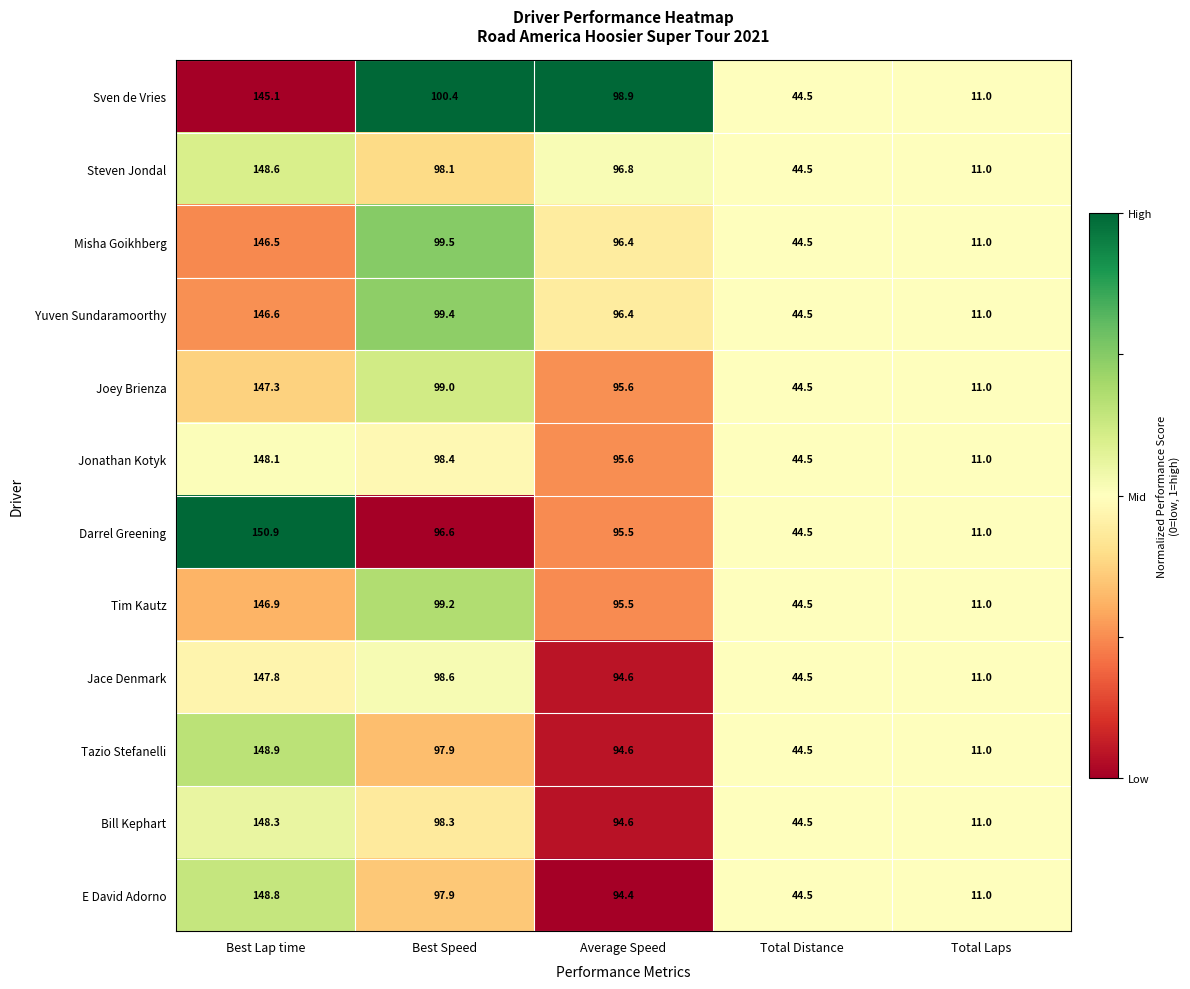

What is the total value across all series at Best Lap time?

1773.8